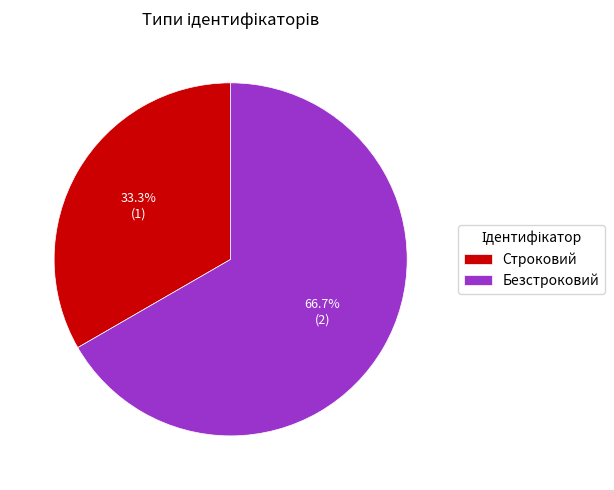

Which category has the biggest portion of the pie?

Безстроковий